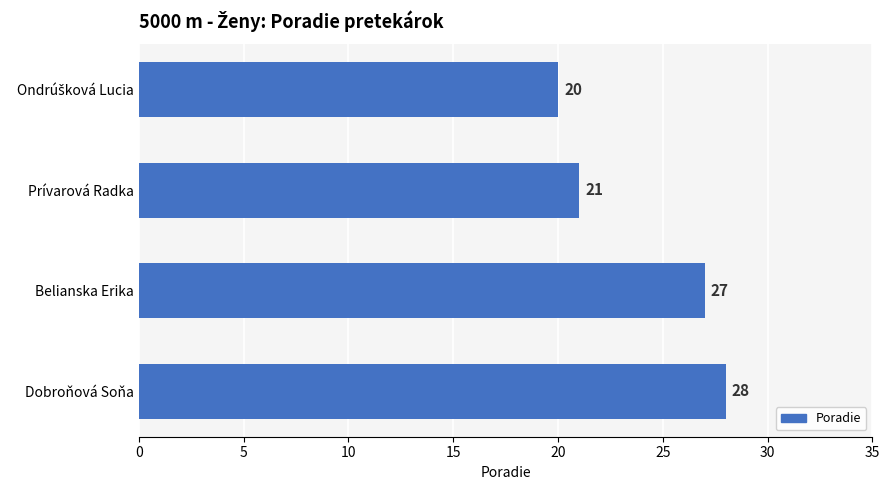

What is the difference between the second highest and minimum values?

7